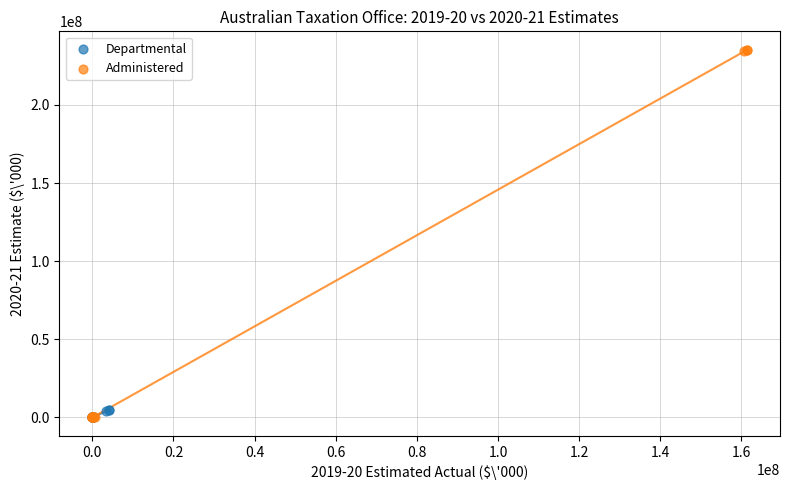

Which series has the widest spread of Y values?

Administered